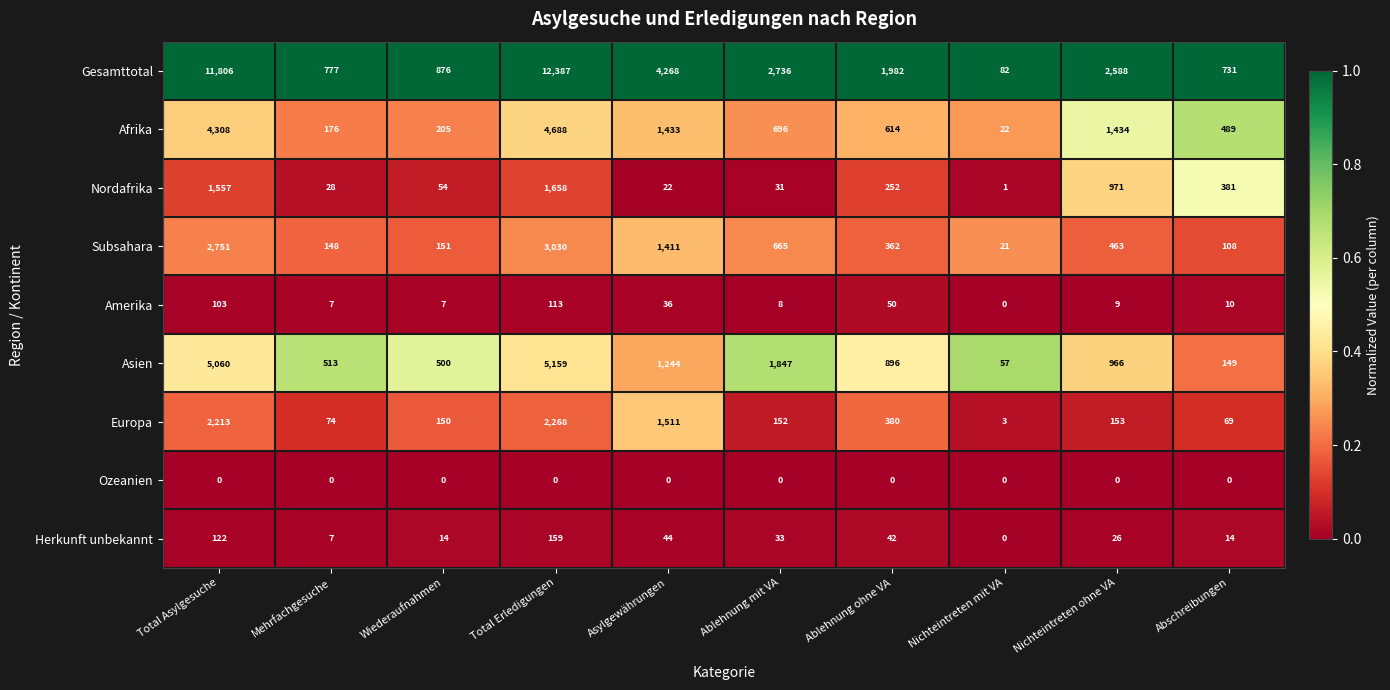

List the series in order of their peak value, lowest first.

Ozeanien, Amerika, Herkunft unbekannt, Nordafrika, Europa, Subsahara, Afrika, Asien, Gesamttotal